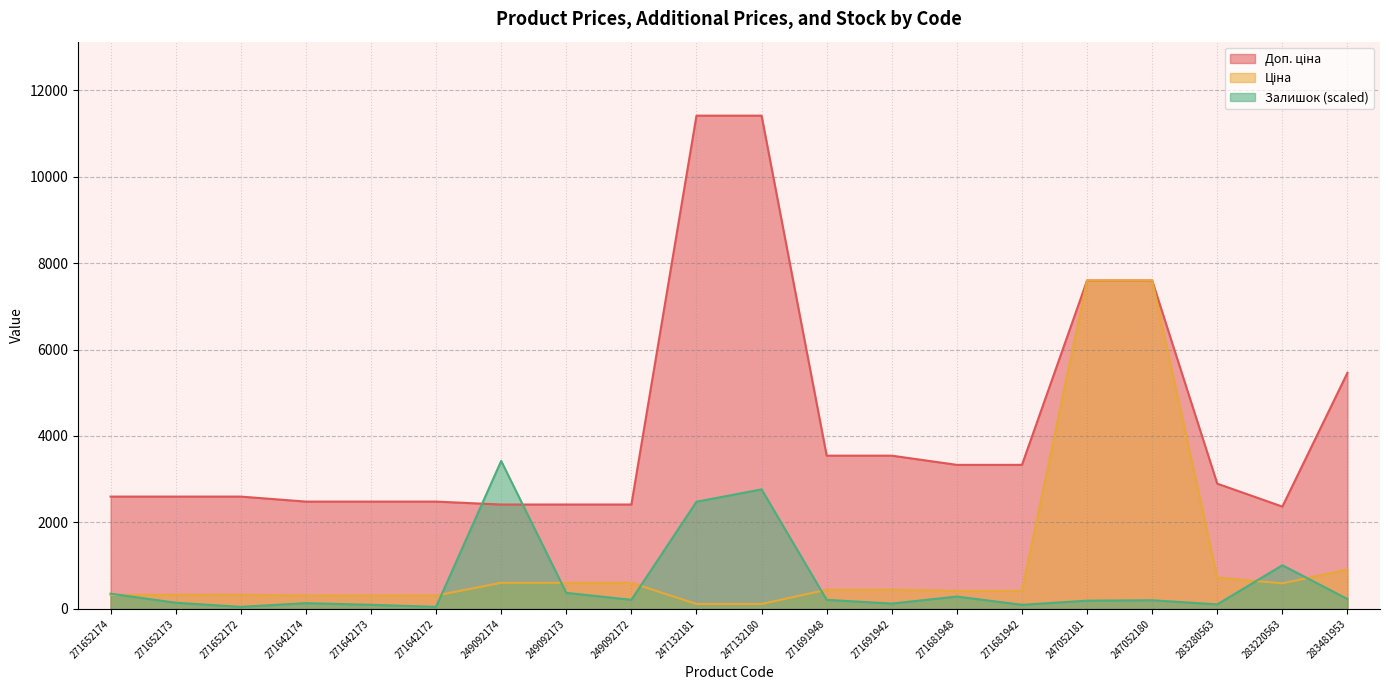

Rank the series by their maximum value, from lowest to highest.

Залишок, Ціна, Доп. ціна